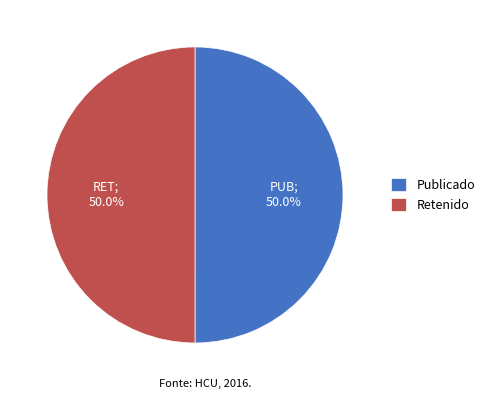

What portion of the pie excludes Publicado?

50.0%